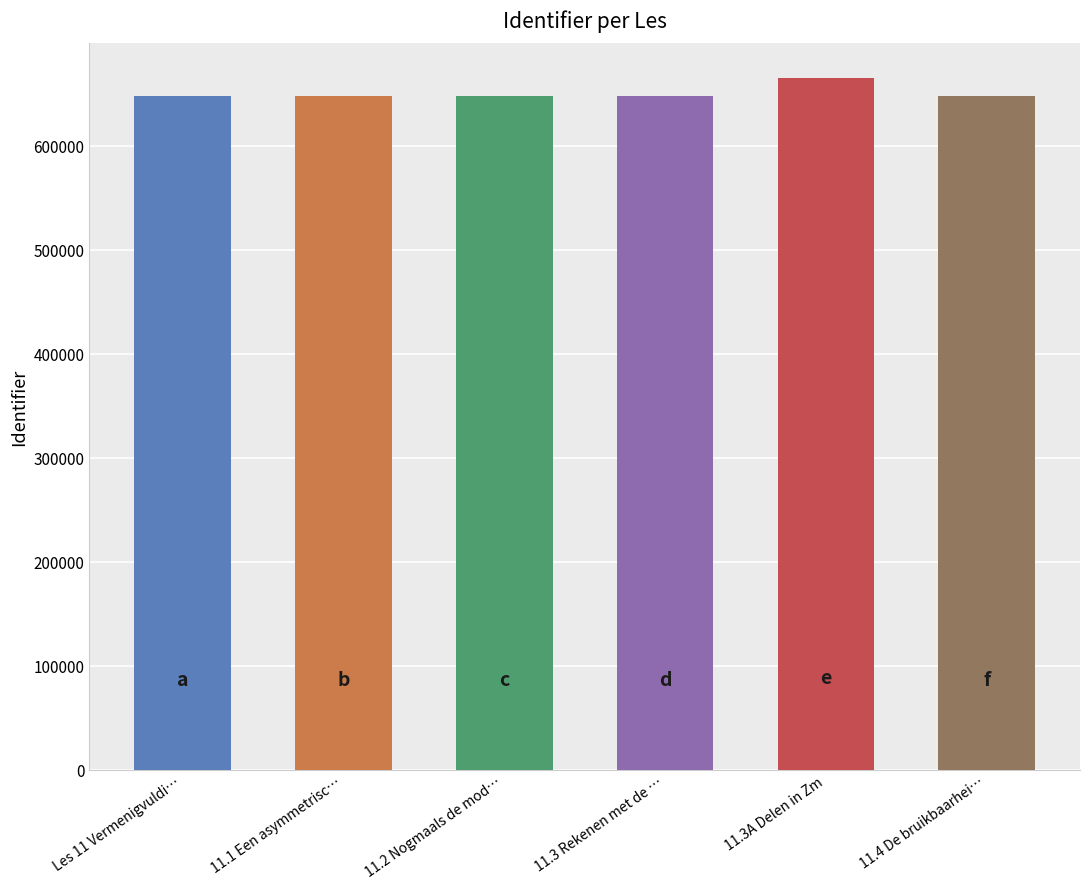

Where does the data first go above 647848?

11.3A Delen in Zm